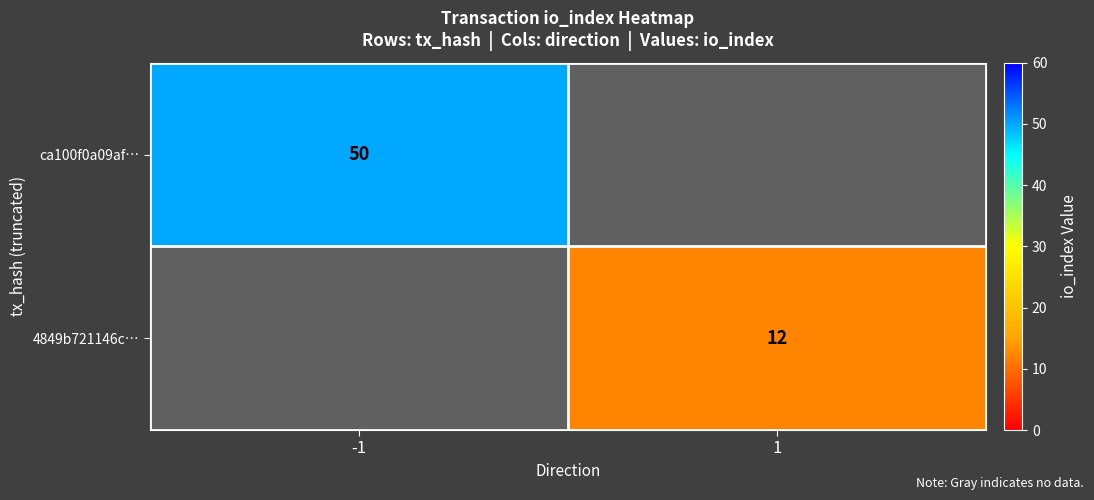

At which category is the sum across all series the highest?

-1